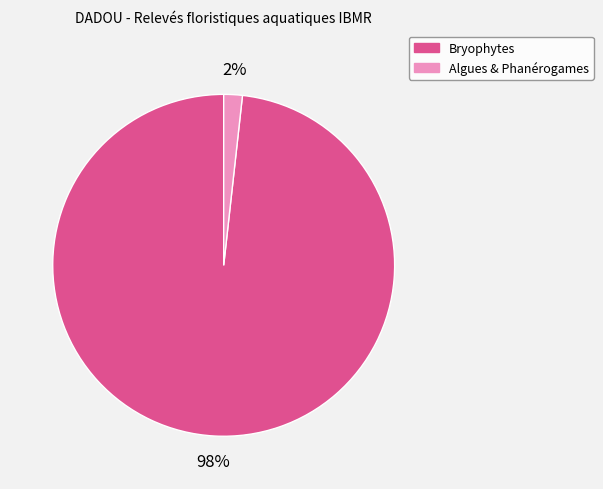

Does any single category account for the majority?

Yes